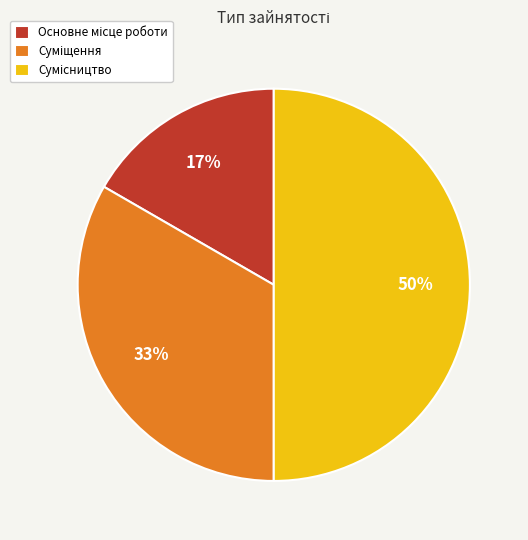

To the nearest percent, what is the difference between the largest and smallest slice percentages?

33%